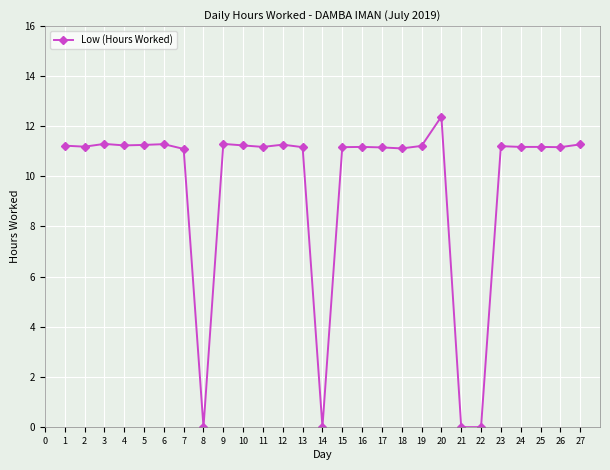

What value does the data have at 16?

11.2